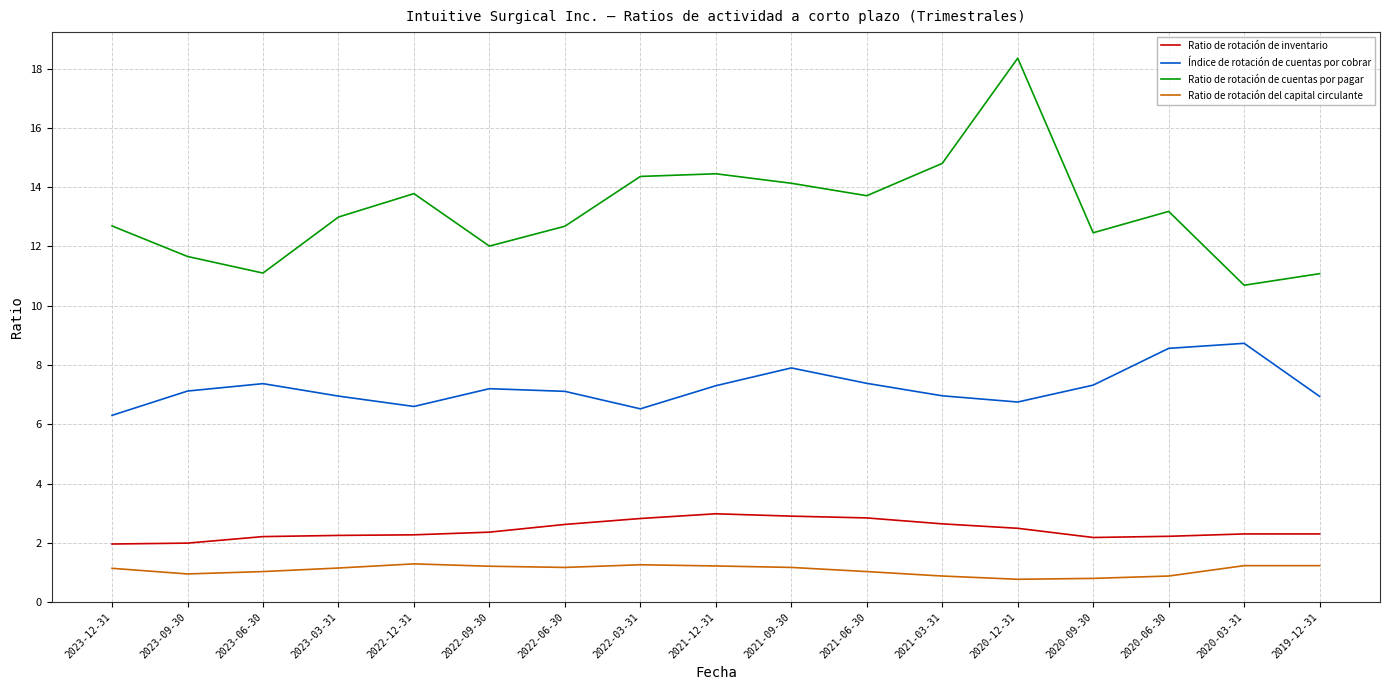

What is the sum of all Ratio de rotación de inventario values?

41.3